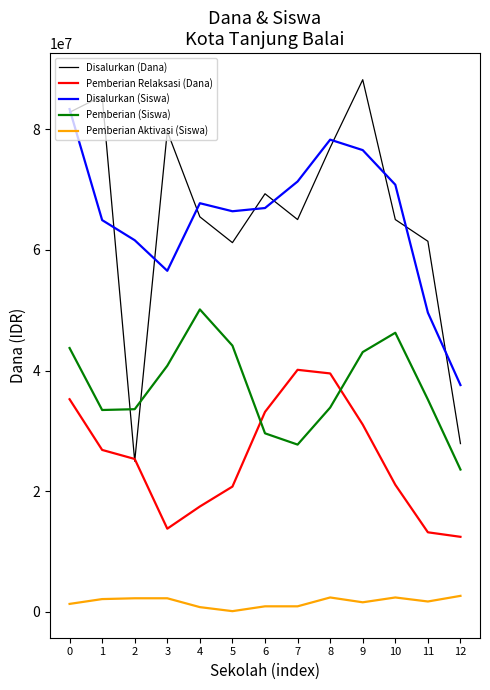

Rank the series at 1 from lowest to highest value.

Pemberian Aktivasi (Siswa), Pemberian Relaksasi (Dana), Pemberian (Siswa), Disalurkan (Siswa), Disalurkan (Dana)